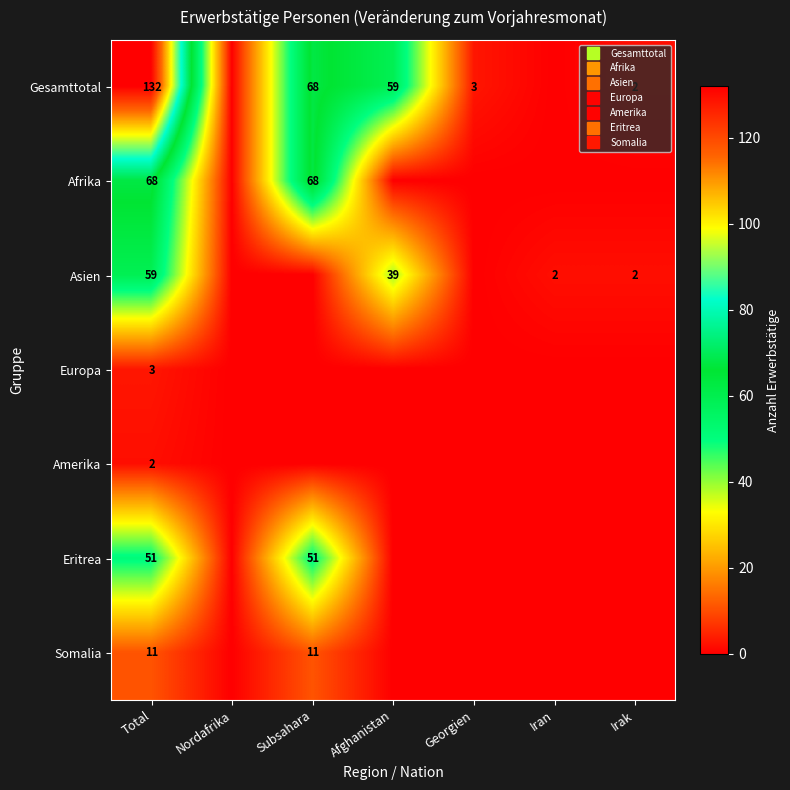

What is the spread (max minus min) of values at Subsahara?

68